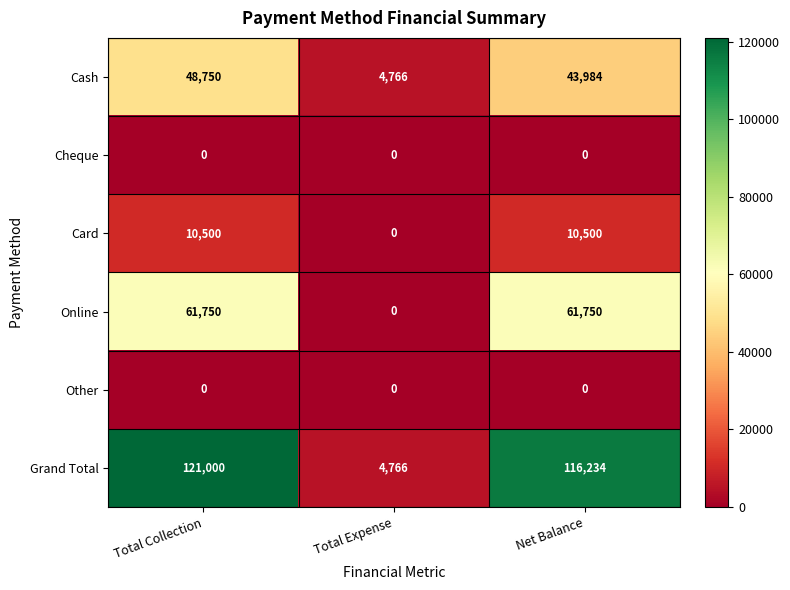

The value of Cheque at Total Expense is 0. True or false?

True